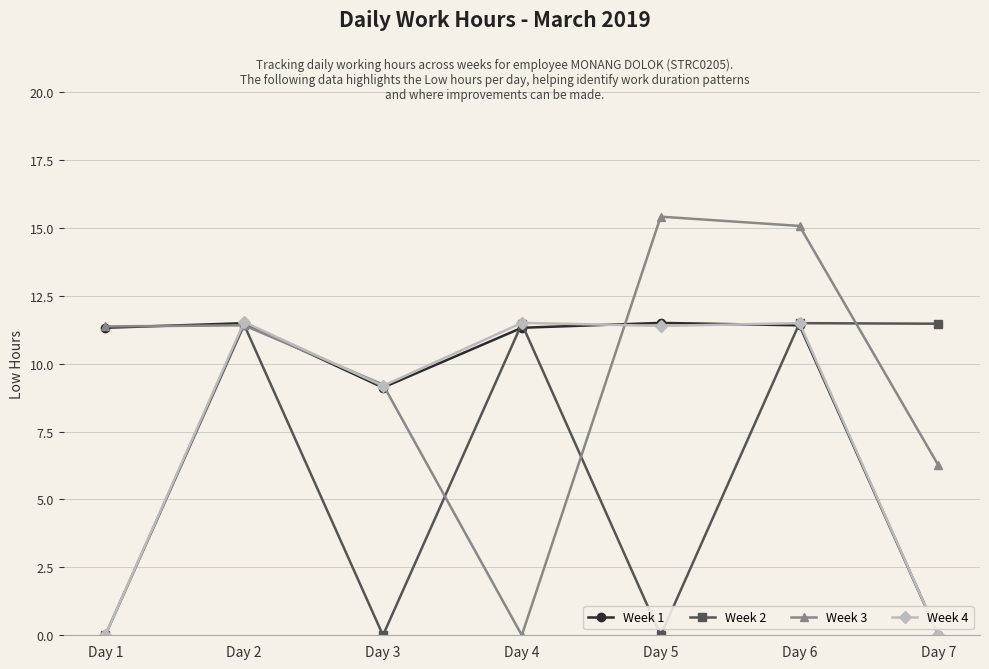

Which series has the largest total across all categories?

Week 3